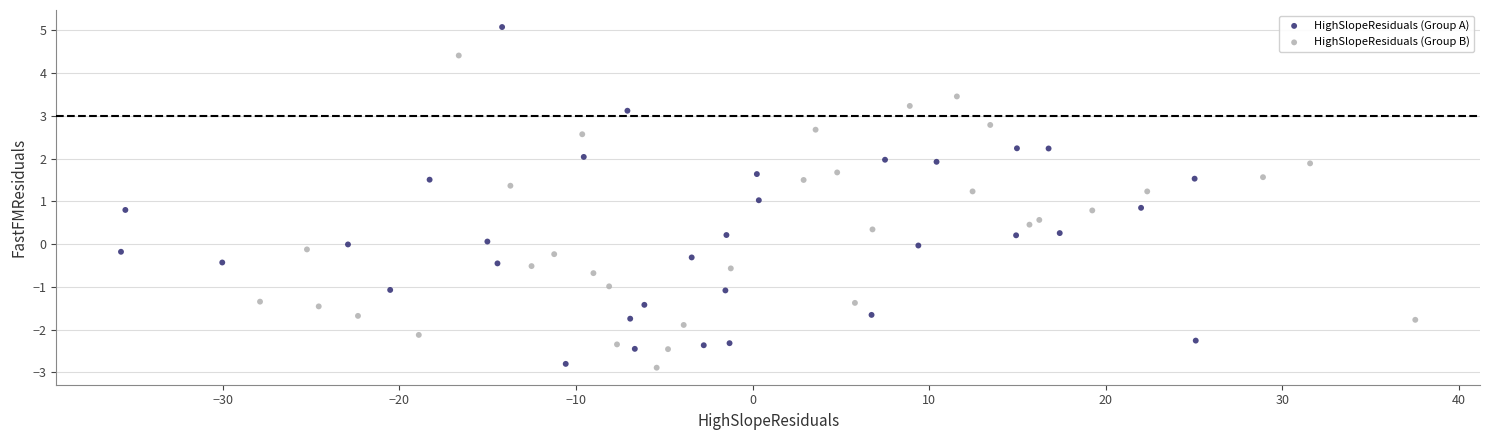

Which series has the widest spread of Y values?

HighSlopeResiduals (Group A)